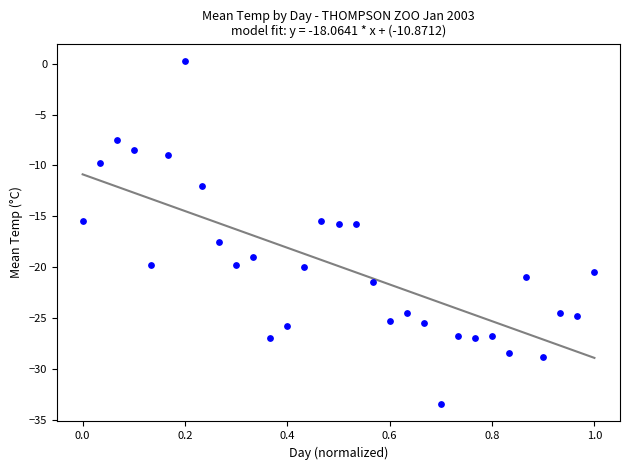

What is the range of X values (max minus min)?

1.0